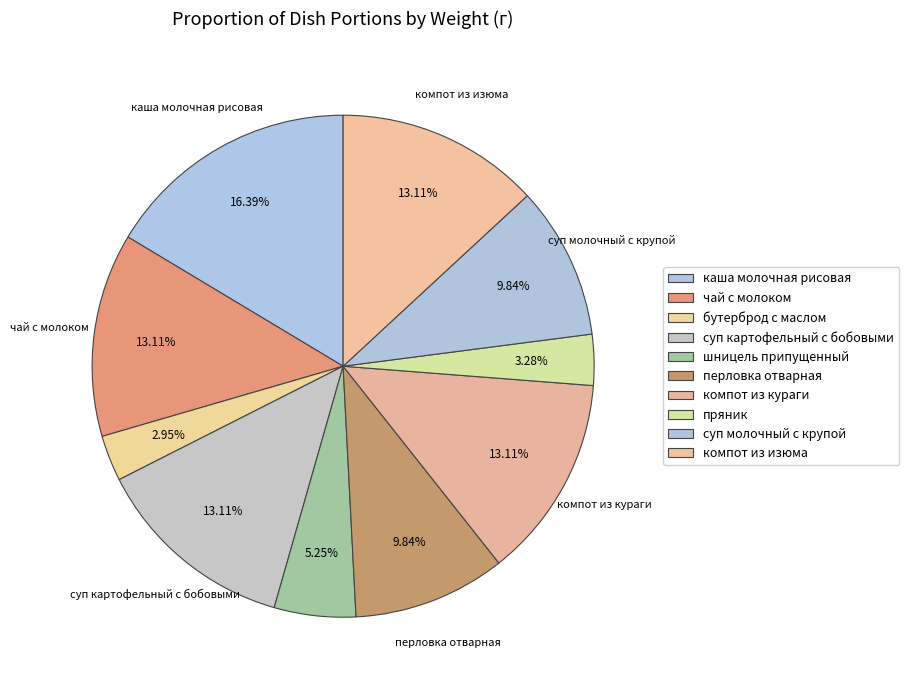

Rank the categories by value from lowest to highest.

бутерброд с маслом, пряник, шницель припущенный, перловка отварная, суп молочный с крупой, чай с молоком, суп картофельный с бобовыми, компот из кураги, компот из изюма, каша молочная рисовая